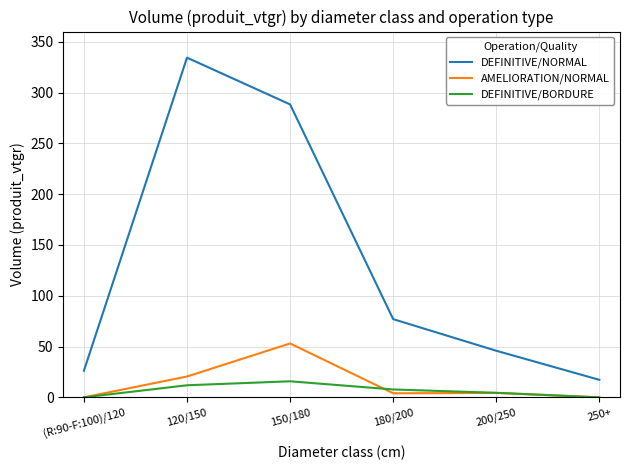

What is the sum of all AMELIORATION/NORMAL values?

81.9